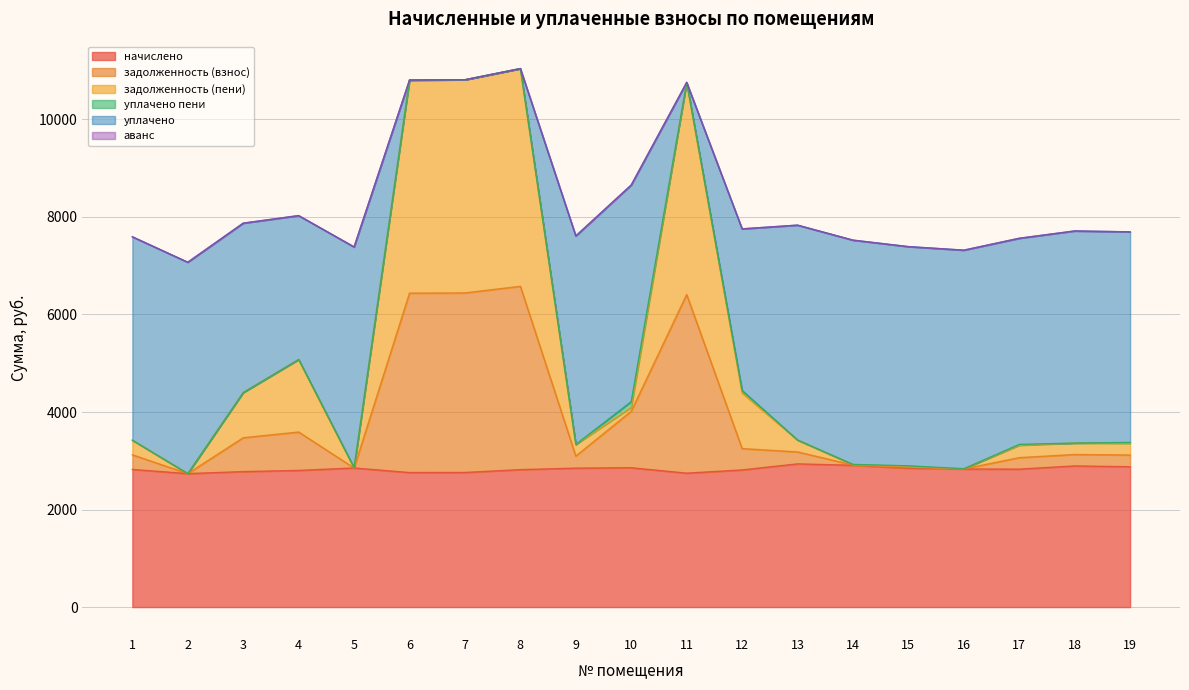

Between 12 and 16, which is larger?

16